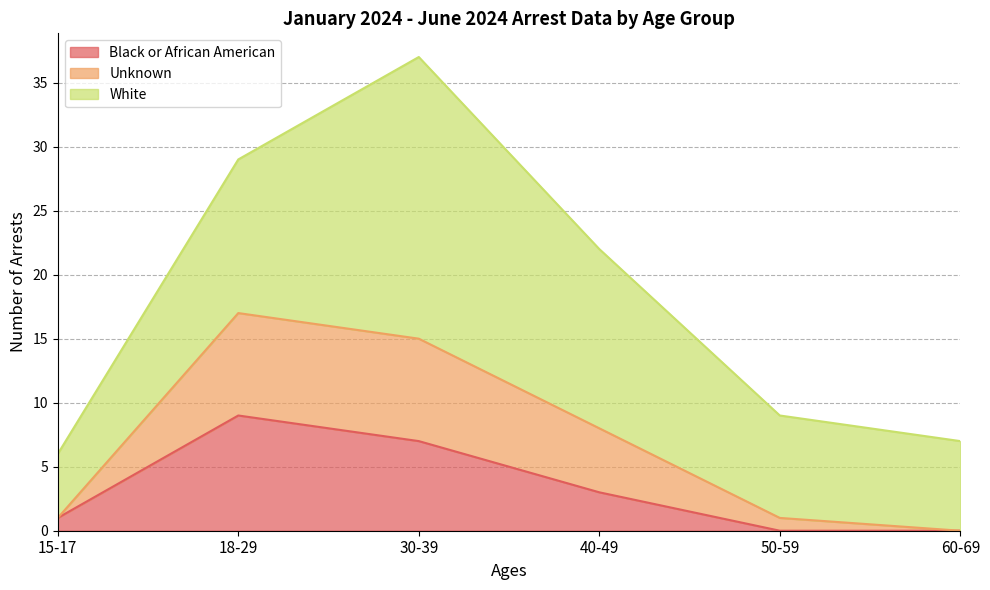

At which label does Unknown reach its peak?

18-29